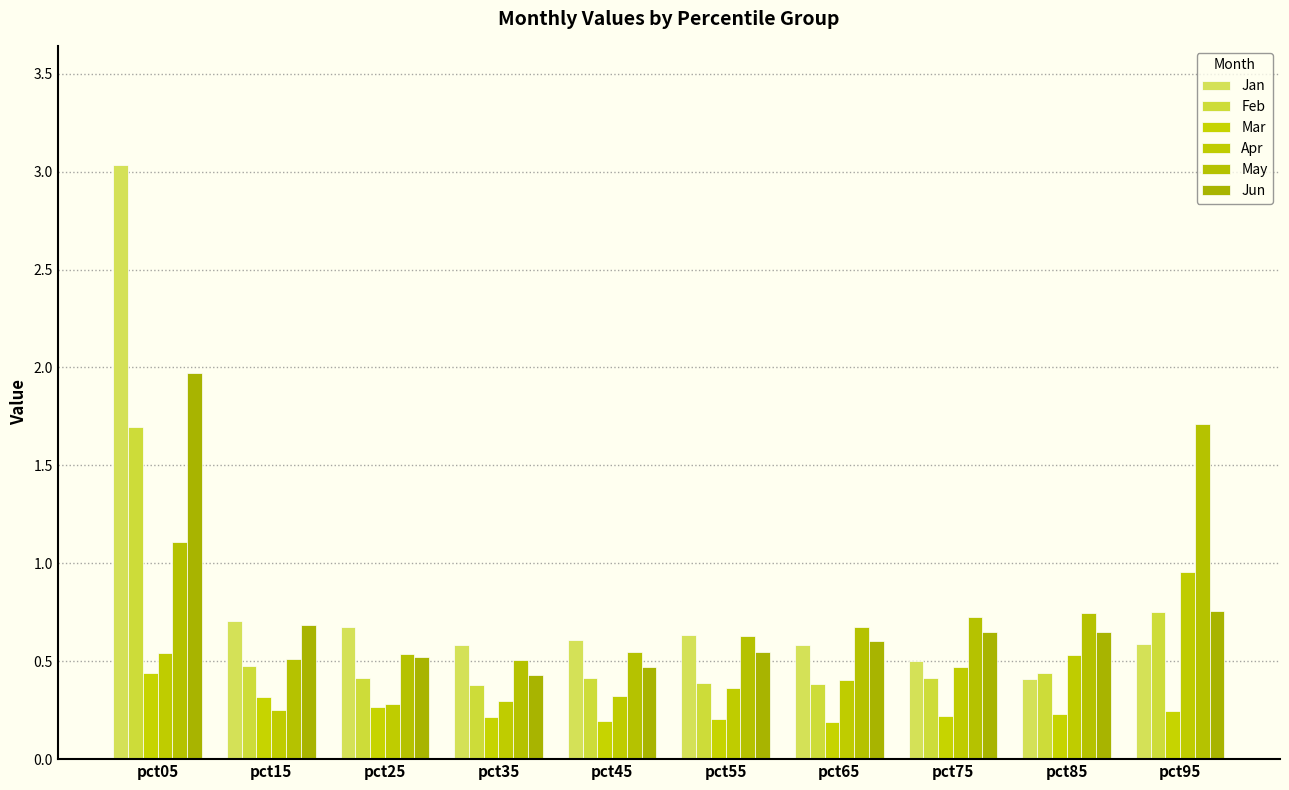

Which category has the highest value in the Feb series?

pct05